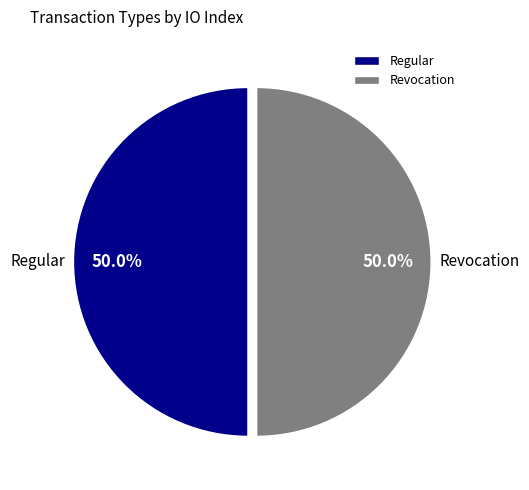

What is the ratio of the value at Revocation to the value at Regular?

1.0